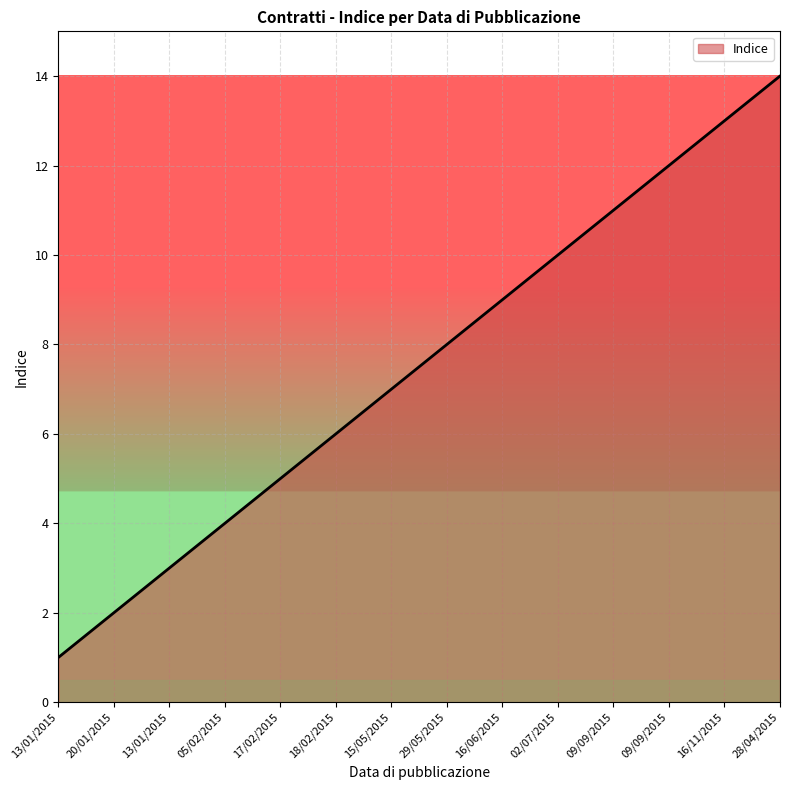

True or false: the data shows 11 at 09/09/2015.

True